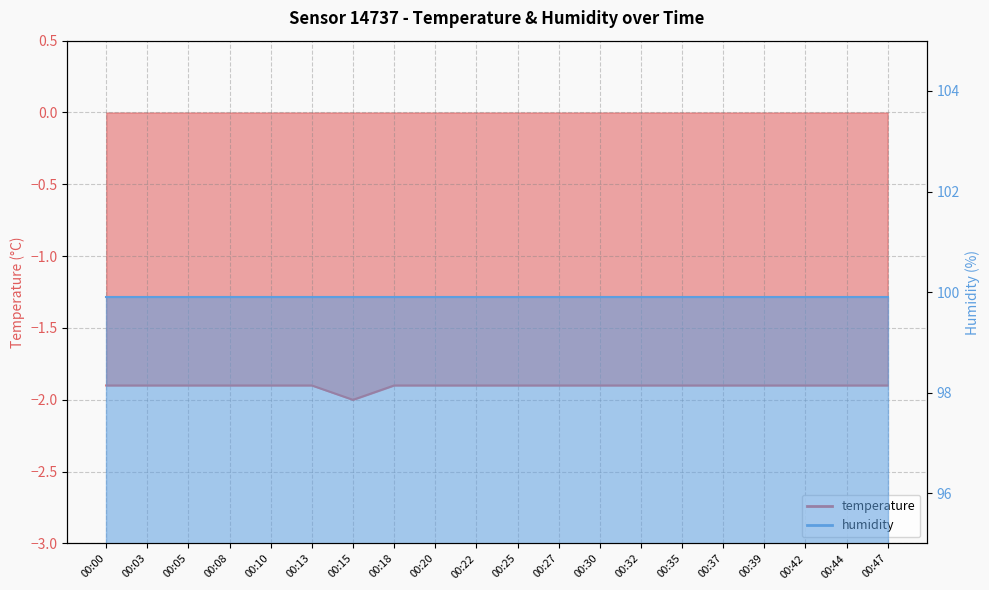

The value at 00:47 is -1.9. True or false?

True